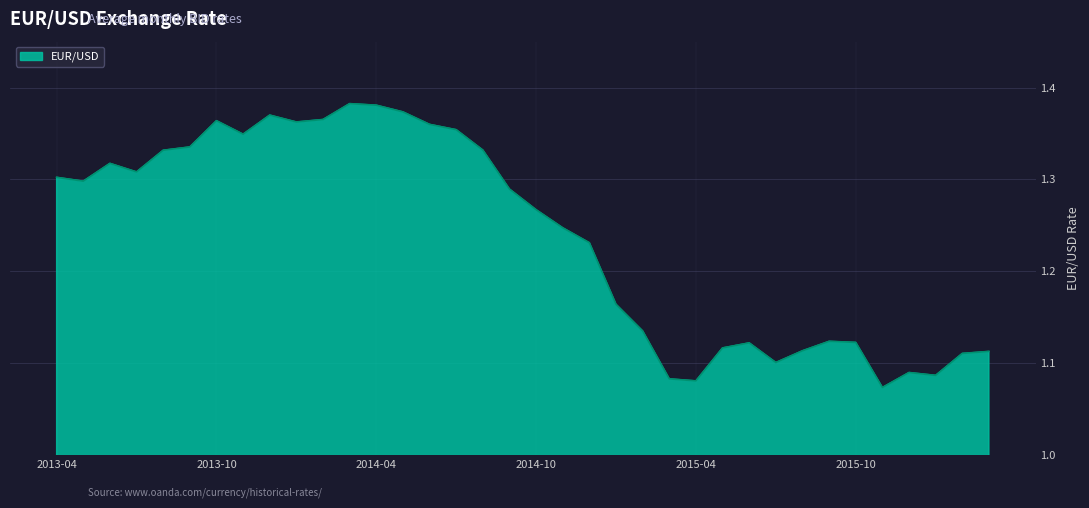

What is the difference between the maximum and minimum values?

0.3